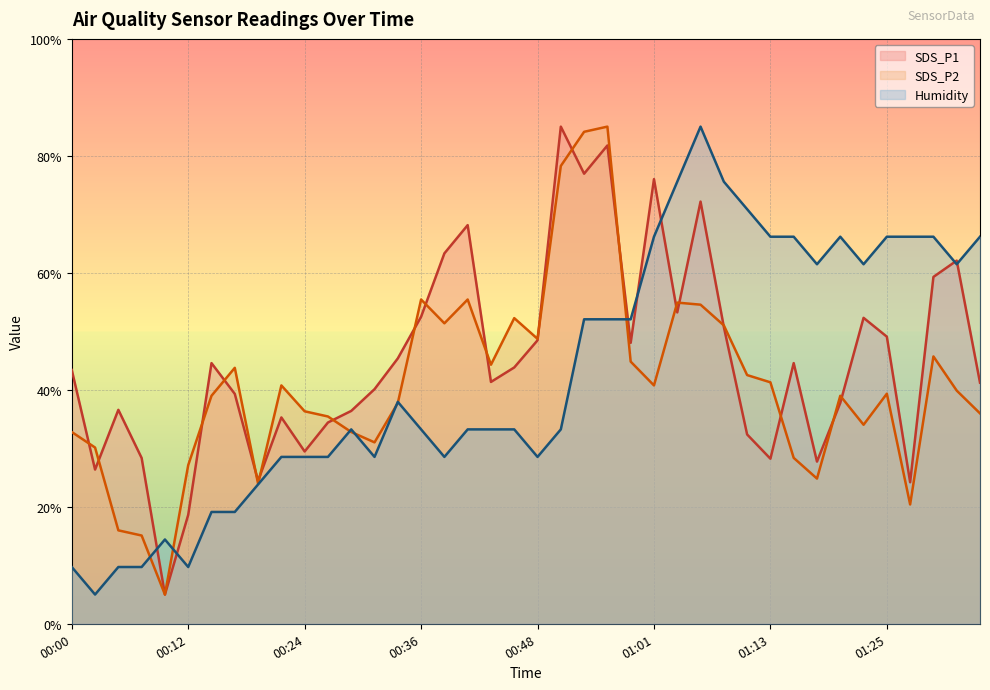

What is the label of the 11th point from the left?

00:24